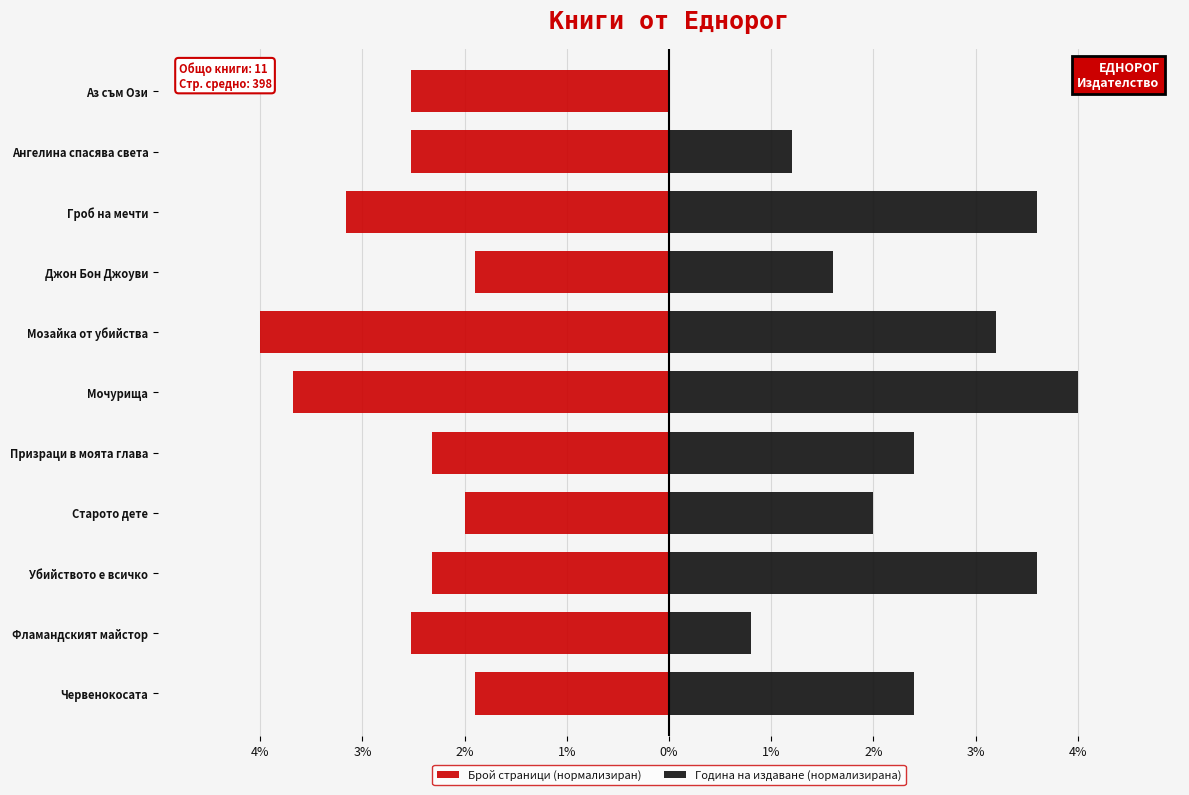

What value does the Брой страници (нормализиран) series have at Червенокосата?

-1.9